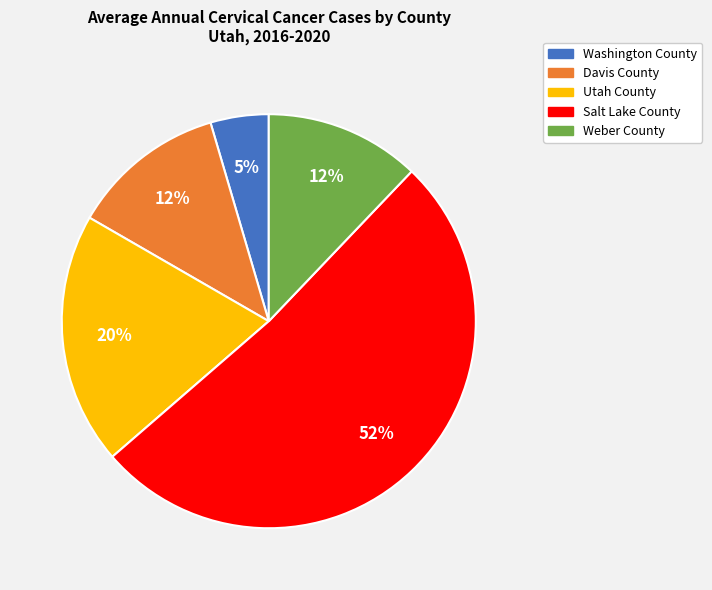

To the nearest percent, what percentage of the pie is Weber County?

12%